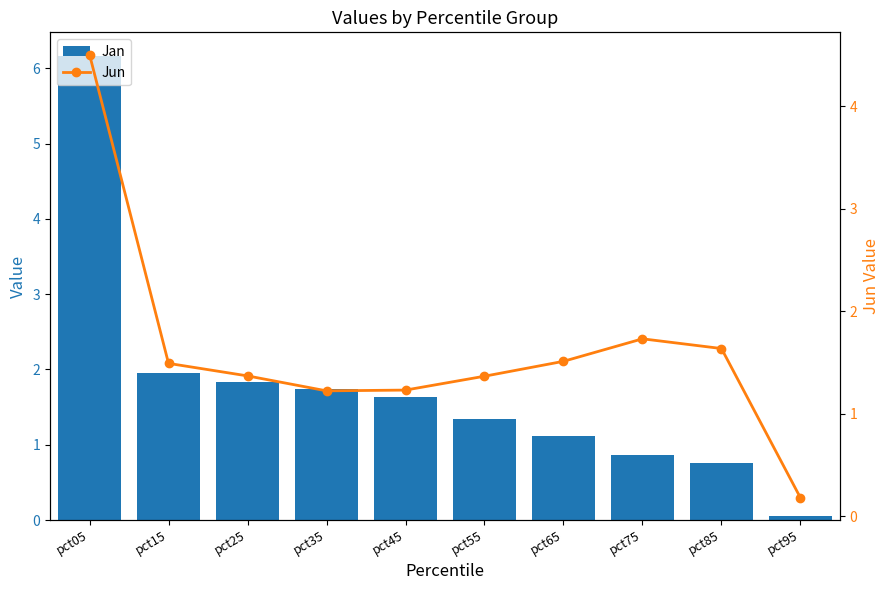

How many data points in Jun are above 1?

9